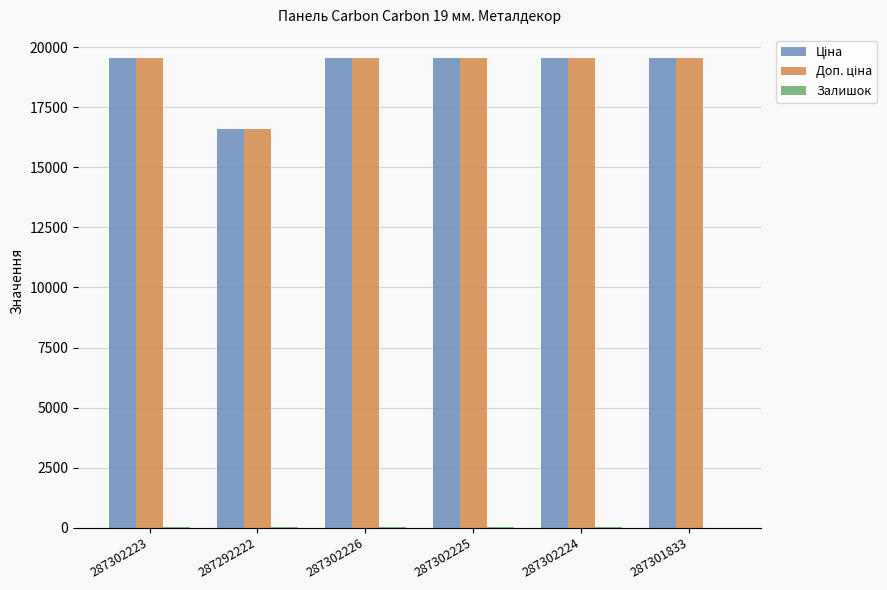

What is the total value across all series at 287301833?

39085.4